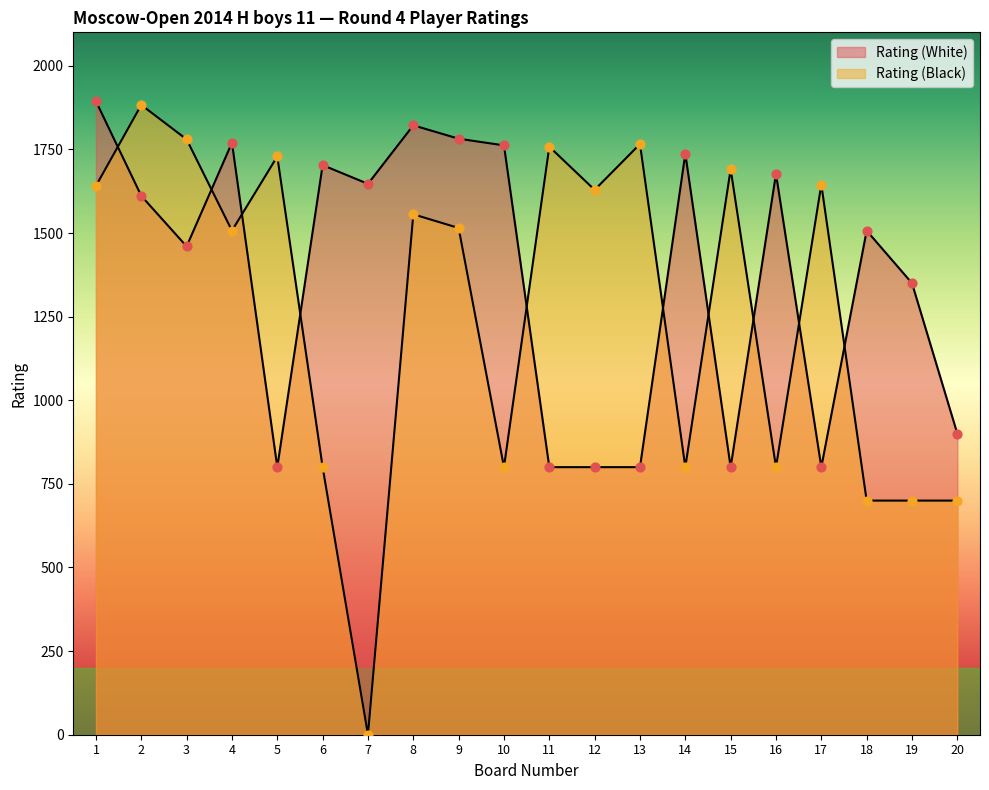

What are all the series names shown in the legend?

Rating (White), Rating (Black)